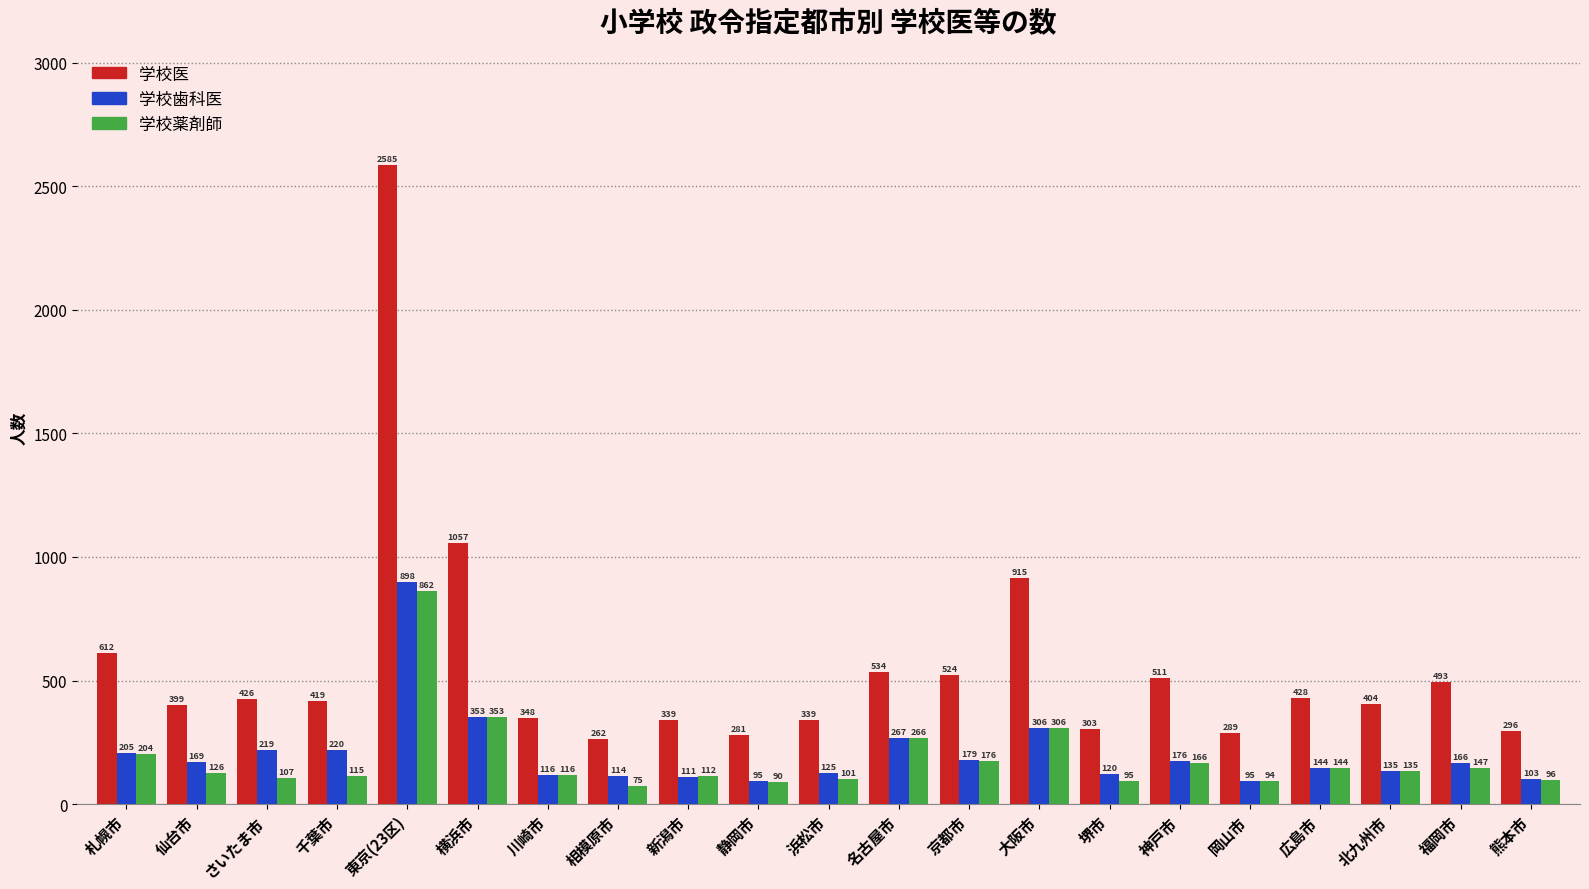

The value of 学校歯科医 at 仙台市 is 39. True or false?

False